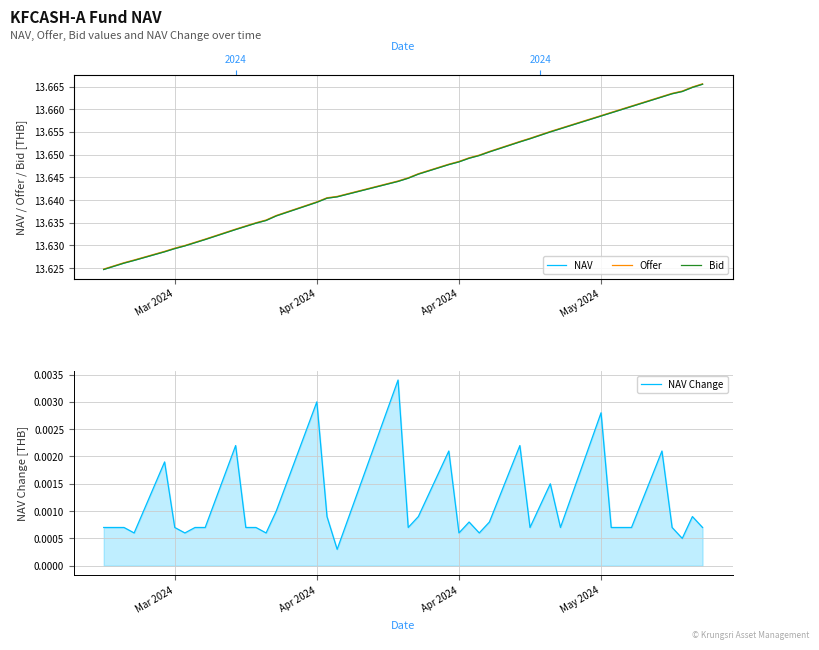

What is the label of the 1st point from the left?

Mar 2024